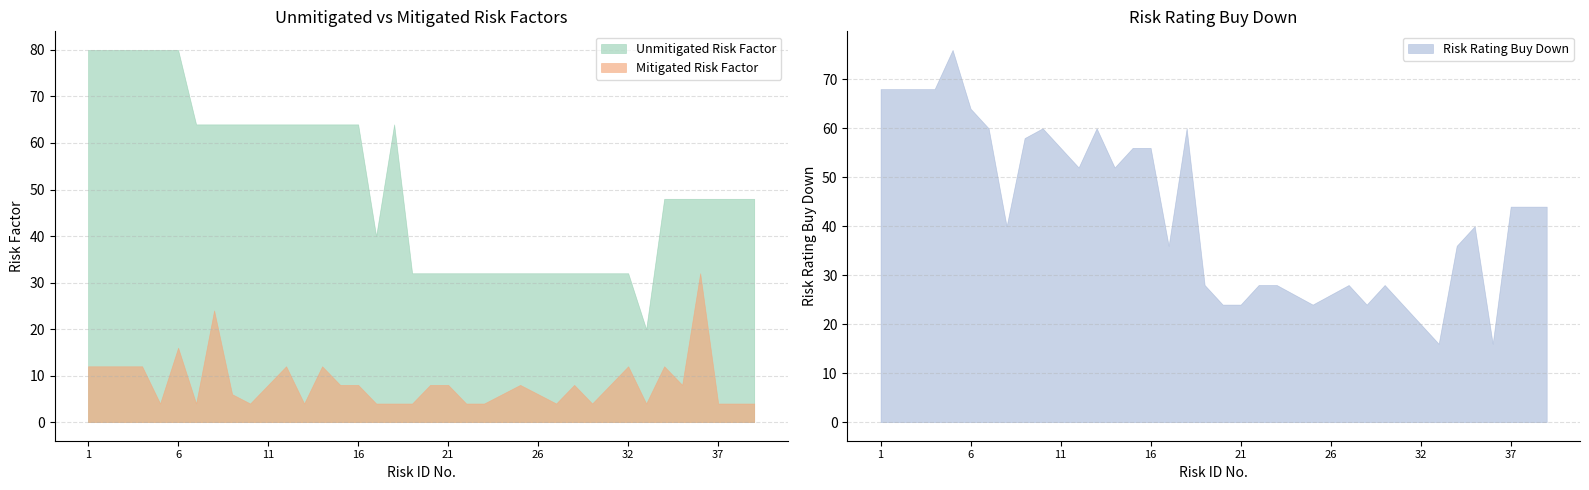

Is it true that Mitigated Risk Factor equals 6 at 19?

False